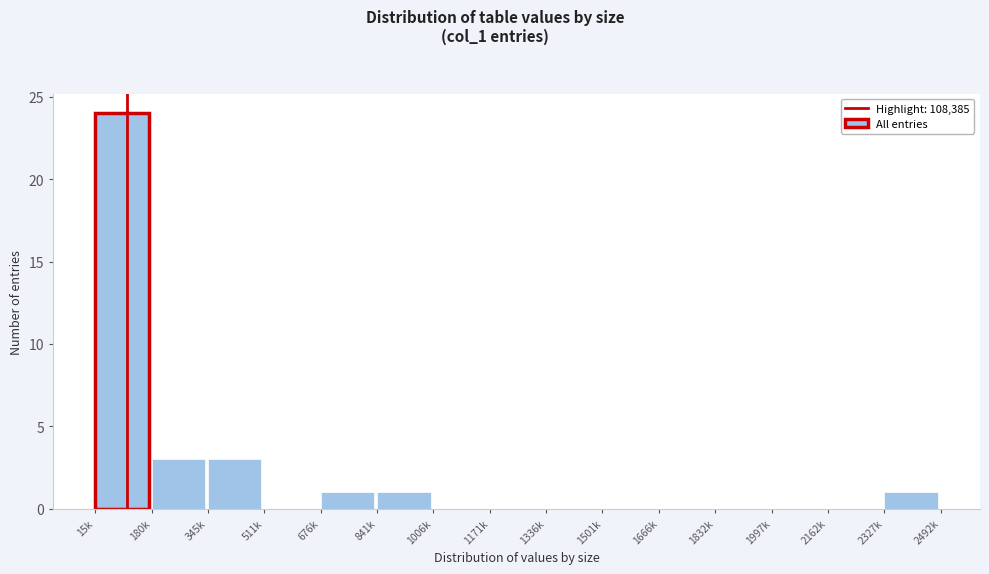

Reading left to right, list all the values displayed in this chart.

15k=24	180k=3	345k=3	511k=0	676k=1	841k=1	1006k=0	1171k=0	1336k=0	1501k=0	1666k=0	1832k=0	1997k=0	2162k=0	2327k=1